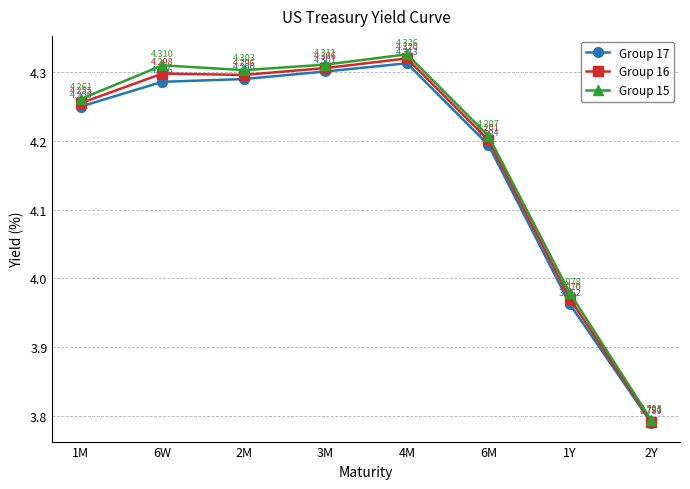

Rank the categories by Group 15 value from lowest to highest.

2Y, 1Y, 6M, 1M, 2M, 6W, 3M, 4M